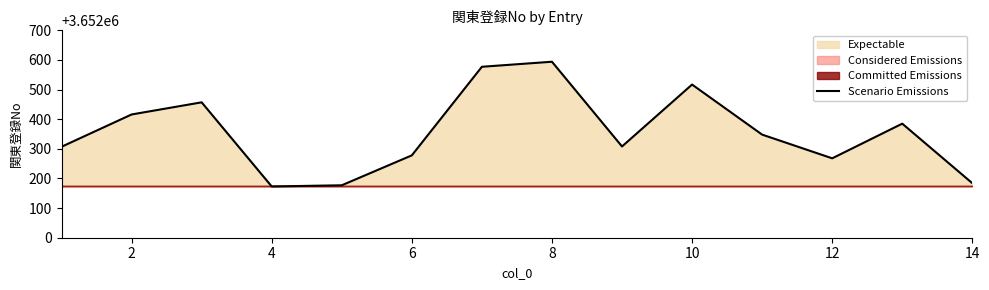

What is the maximum value for Scenario Emissions?

3652594